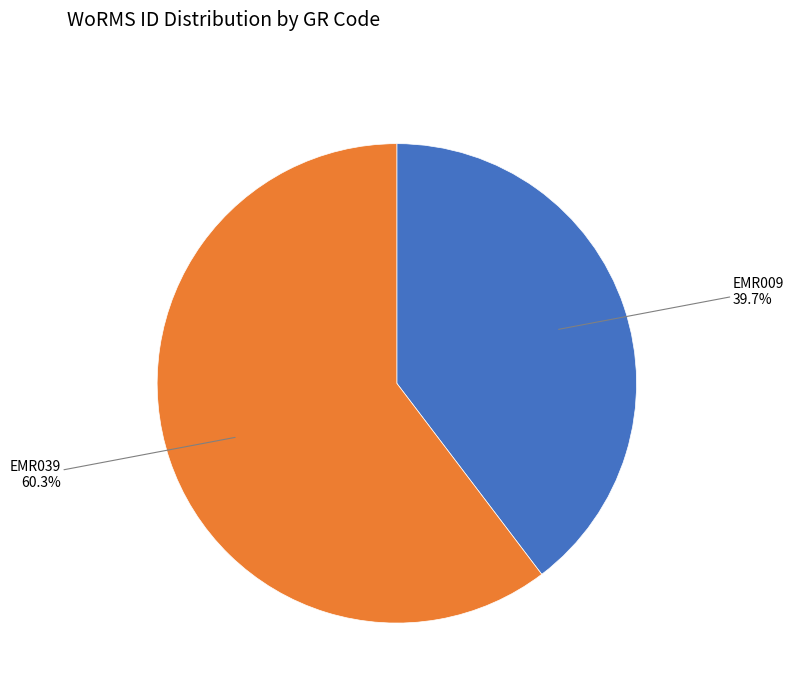

What percentage do EMR039 and EMR009 together represent?

100.0%